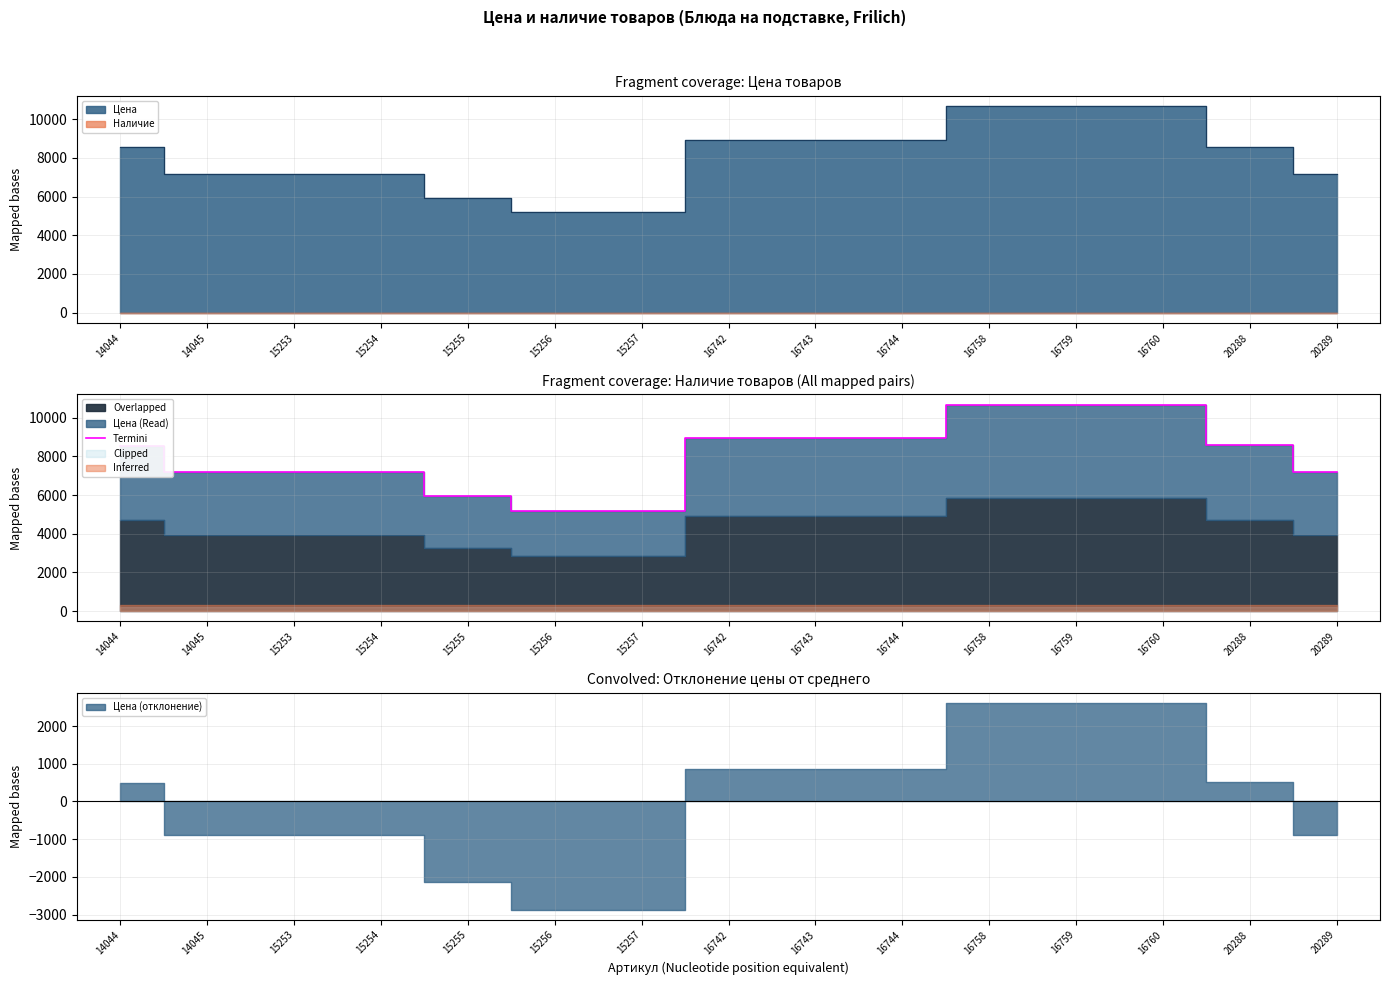

What is the approximate value at 15255?

5926